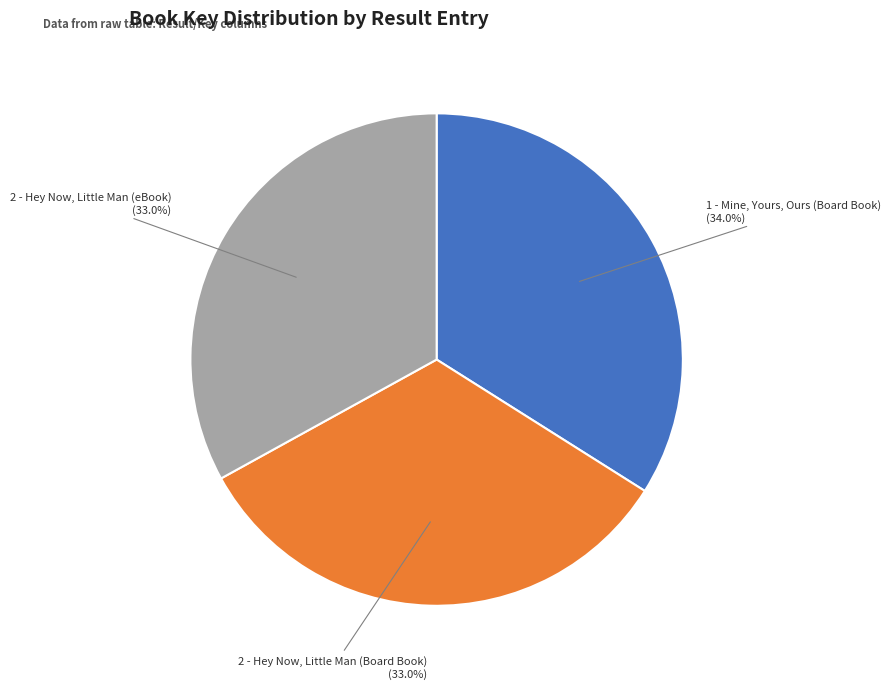

Is there a majority slice in this chart?

No